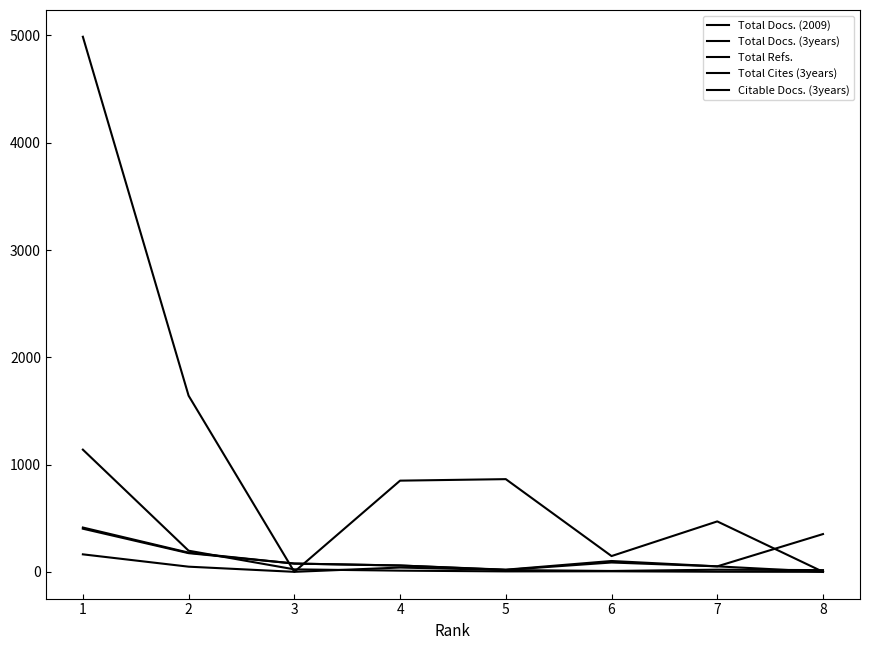

What is the difference between the maximum and minimum values in the Citable Docs. (3years) series?

402